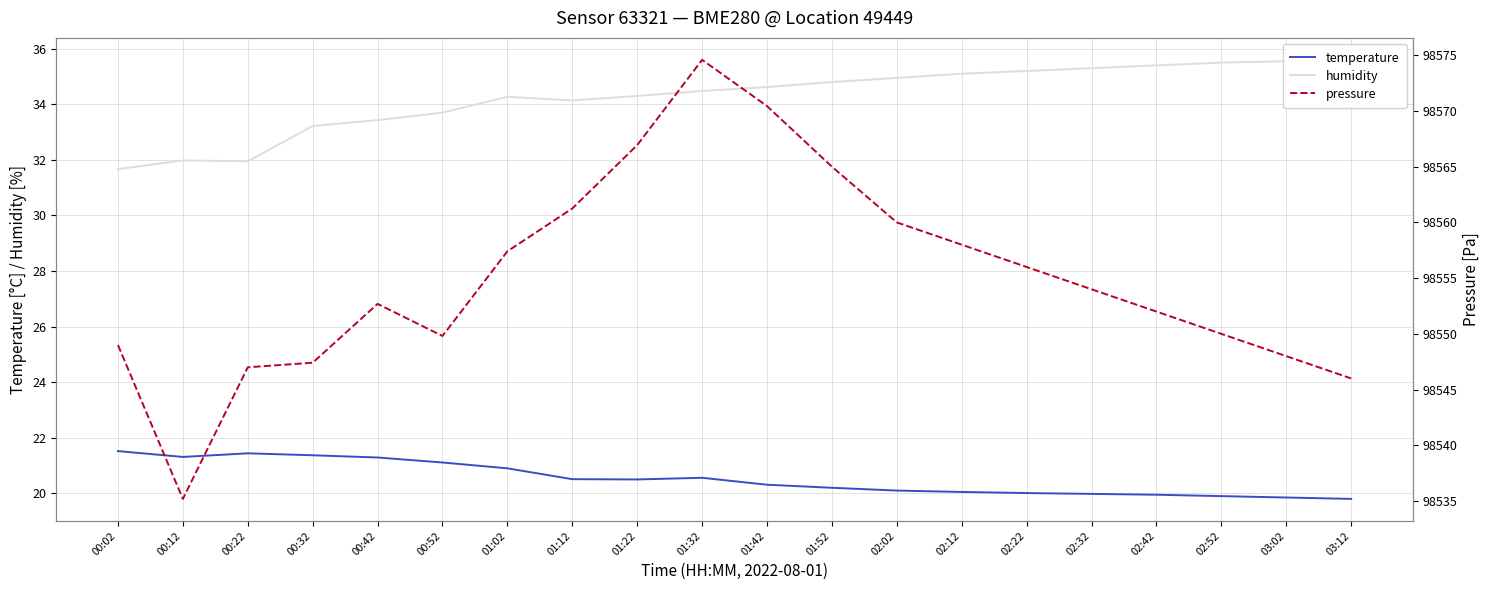

What is the difference between the second highest and minimum values in the humidity series?

3.9